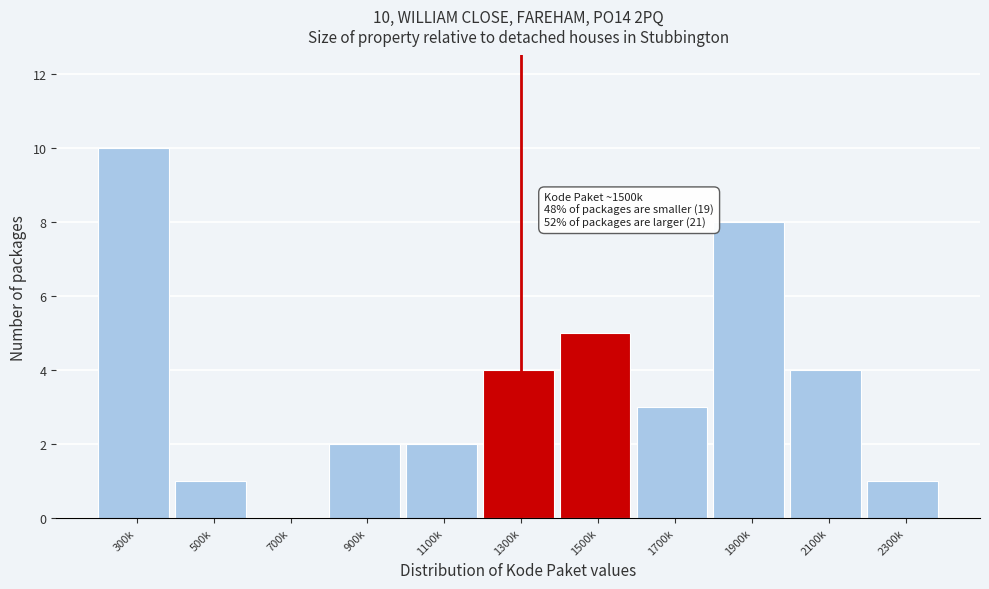

Reading left to right, what are all the values shown in this chart?

300k=10	500k=1	700k=0	900k=2	1100k=2	1300k=4	1500k=5	1700k=3	1900k=8	2100k=4	2300k=1